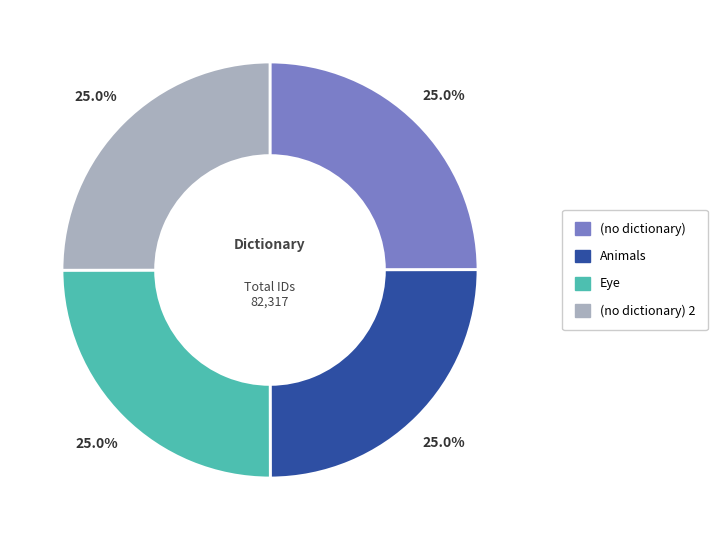

Does any single category account for the majority?

No